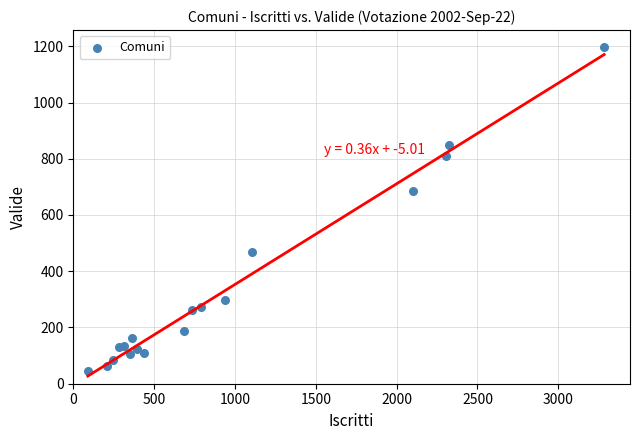

What Y value in the scatter plot is closest to 621?

684